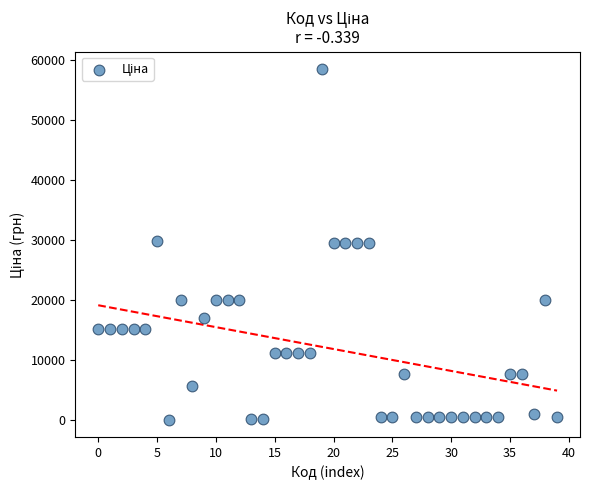

What is the range of Y values (max minus min)?

58394.5